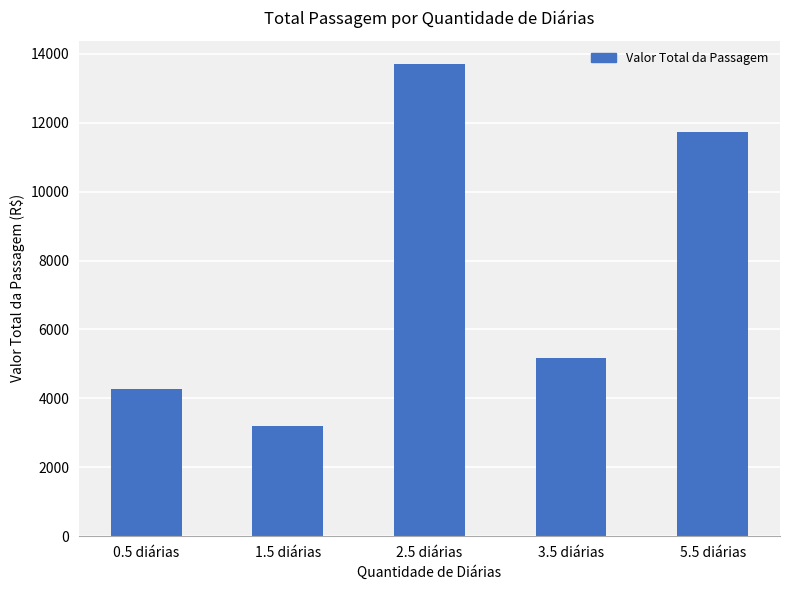

What is the average value?

7613.7